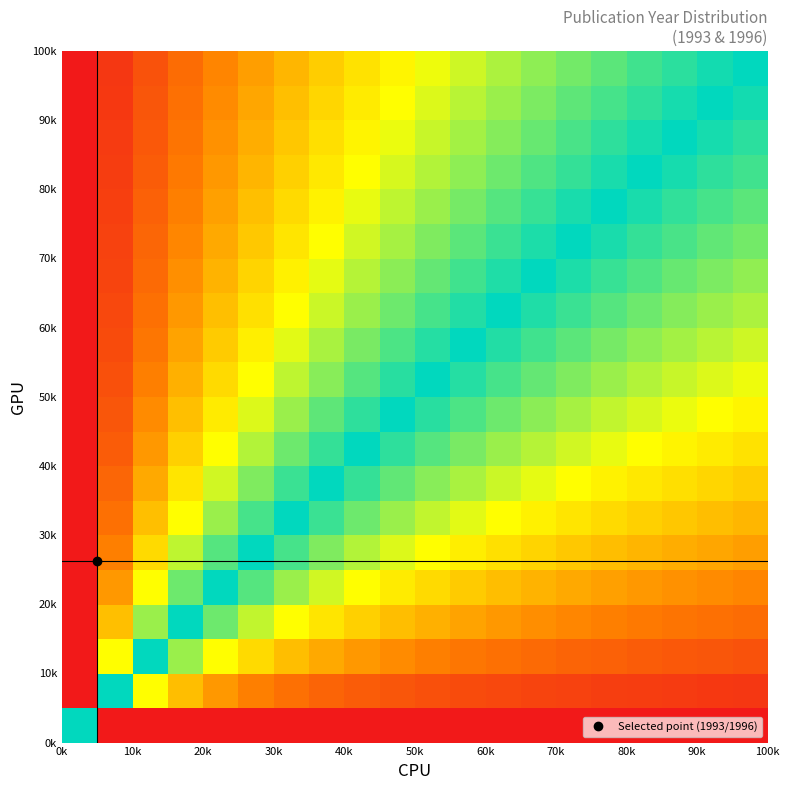

At how many categories does at least one series exceed 0?

20